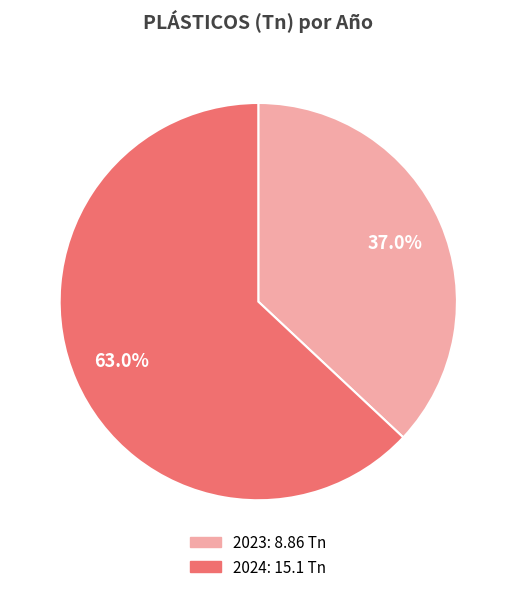

To the nearest percent, what percentage of the pie is 2023?

37%